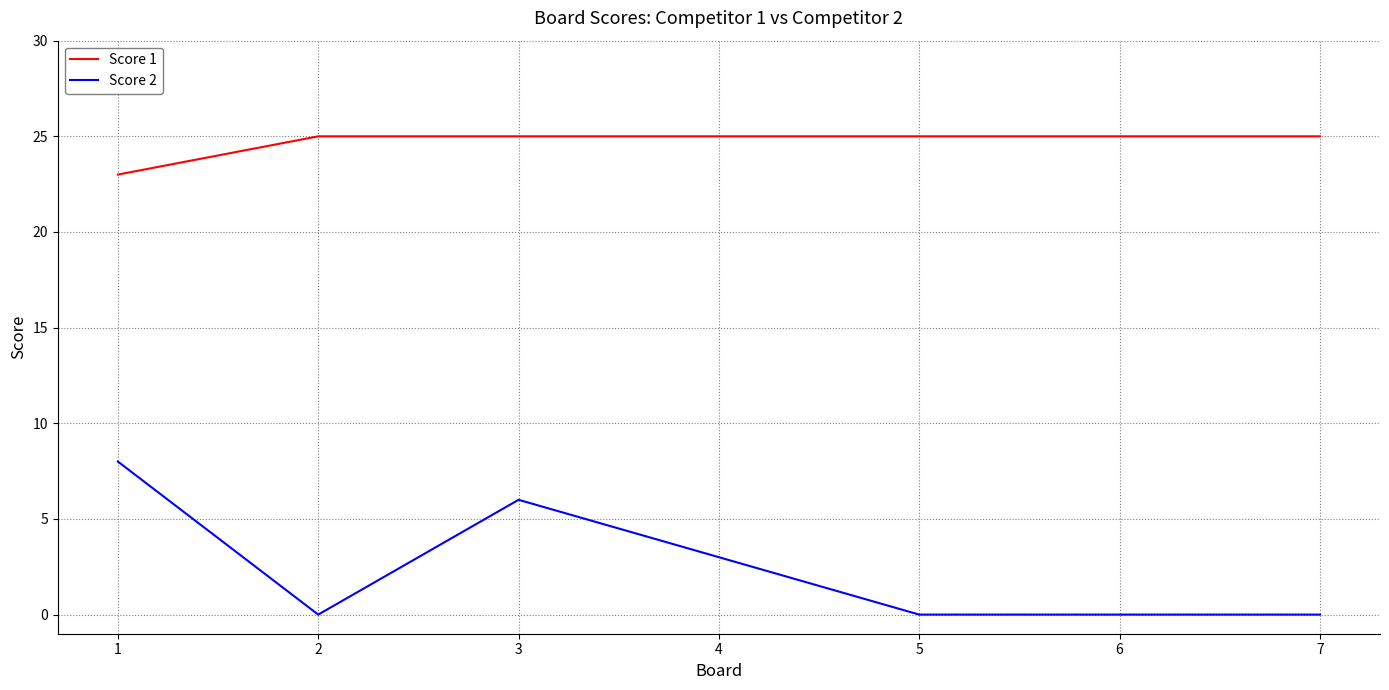

What is the lowest value of the Score 1 series?

23